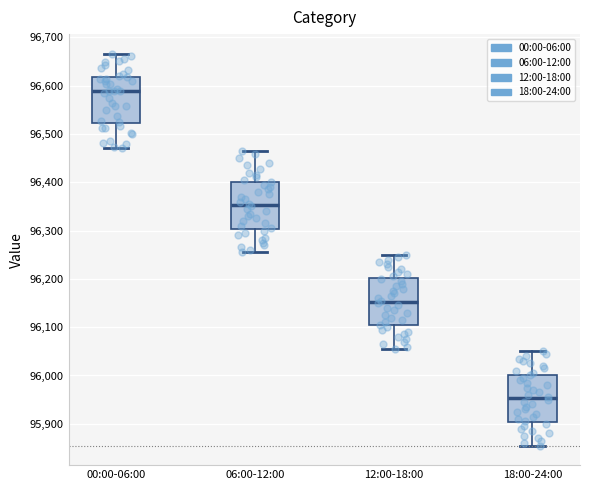

Where is the upper edge of the box for 06:00-12:00 on the y-axis? The values are not printed on the chart, so give them approximately, as read against the axis.

96400